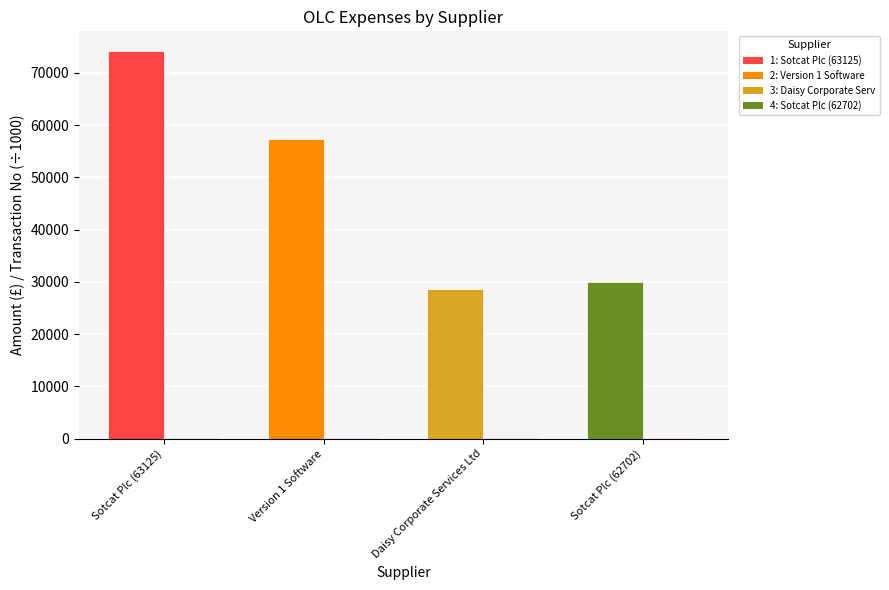

Does the chart contain stacked bars?

No